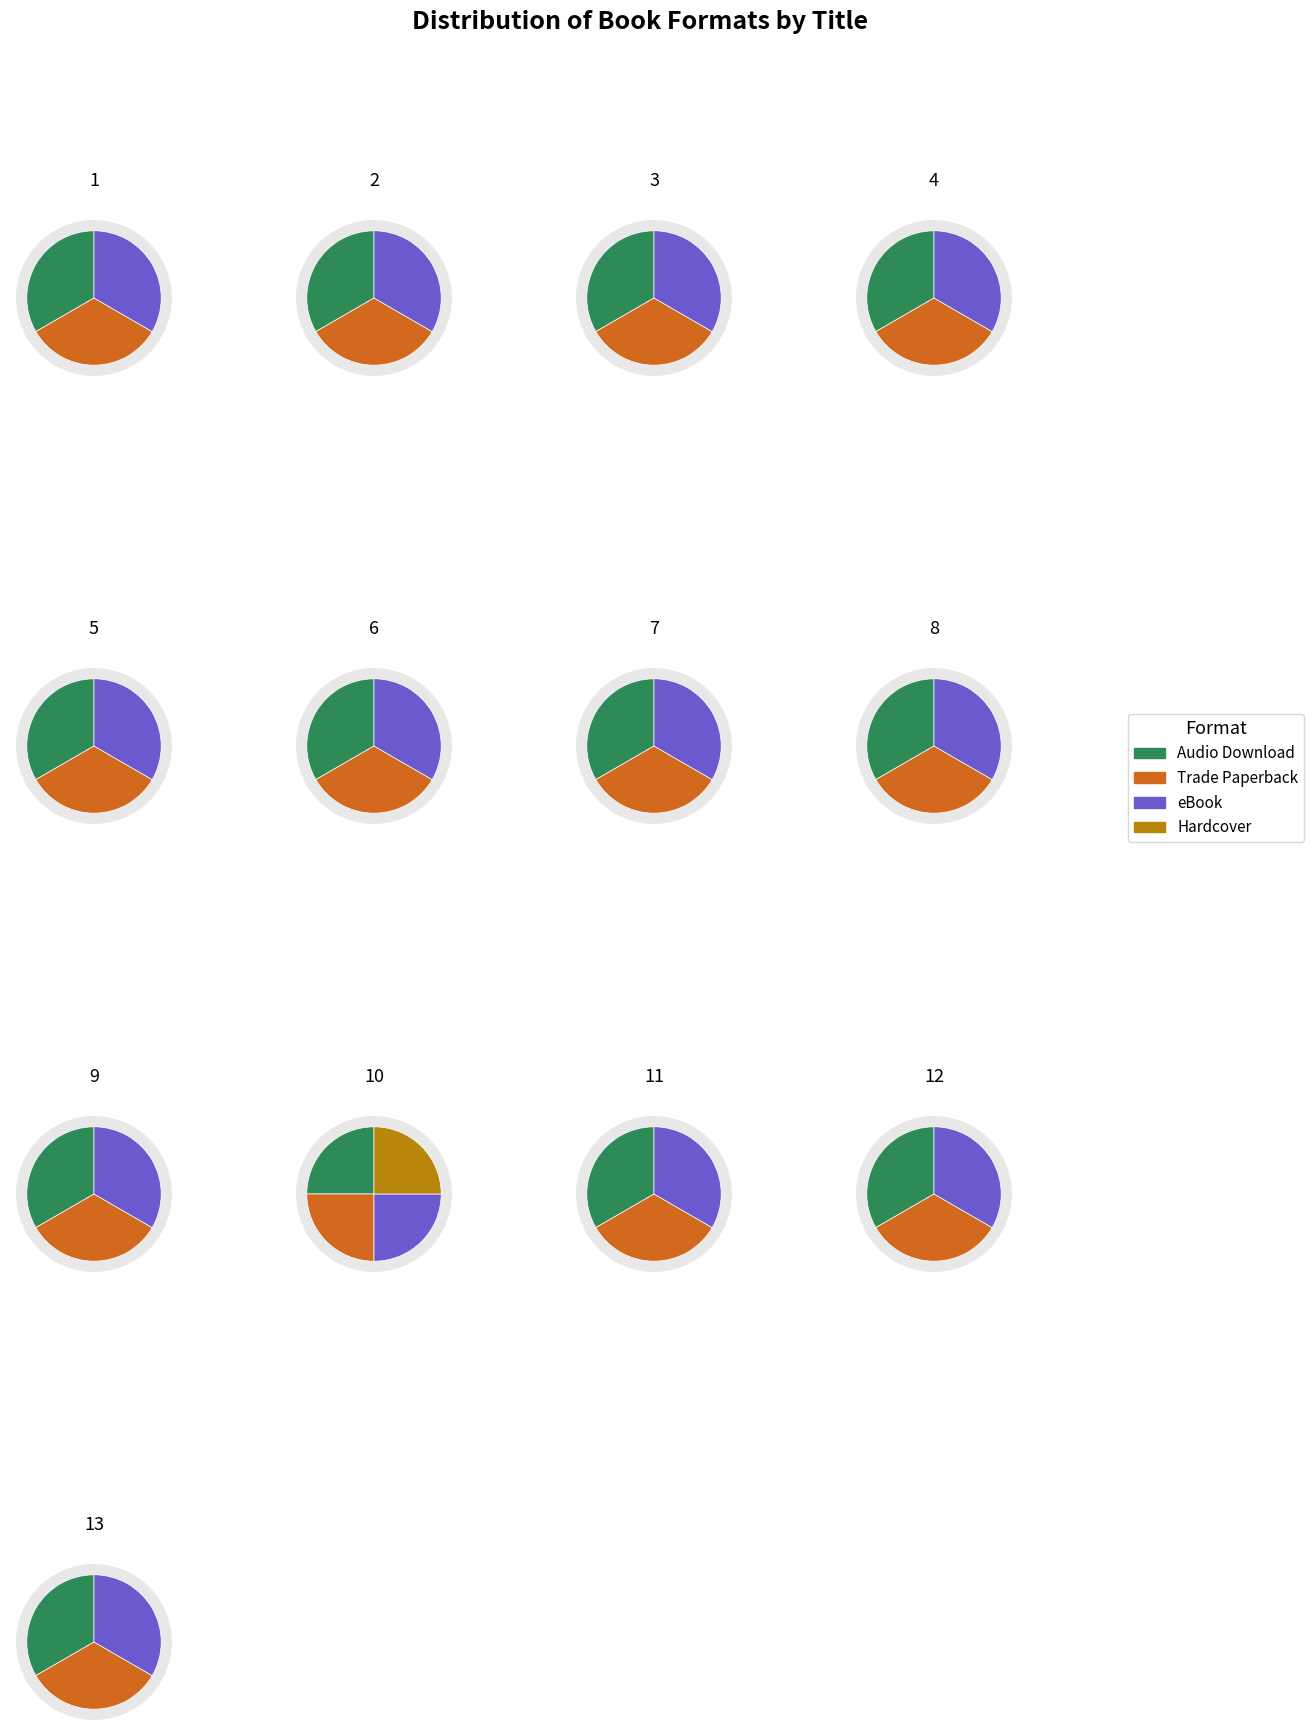

How many slices are in this pie chart?

4